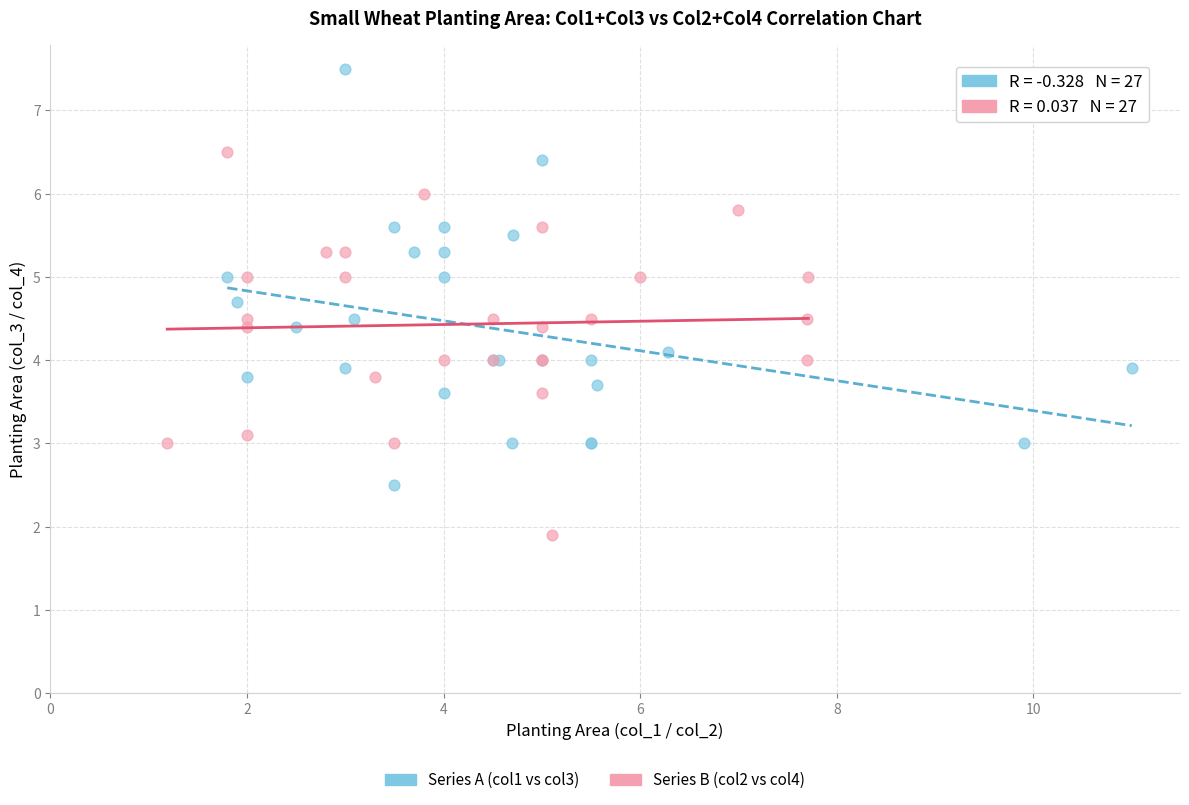

Which series contains the lowest Y value?

Series B (col2 vs col4)